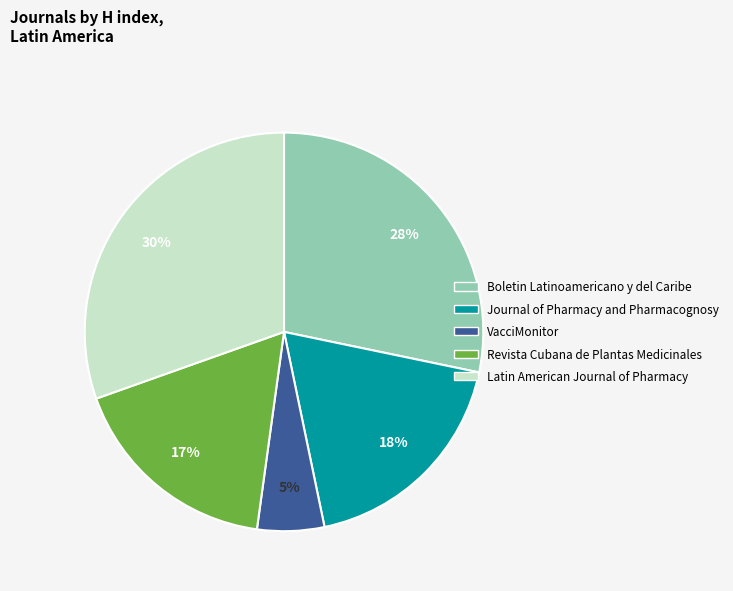

To the nearest percent, what is the average slice percentage?

20%